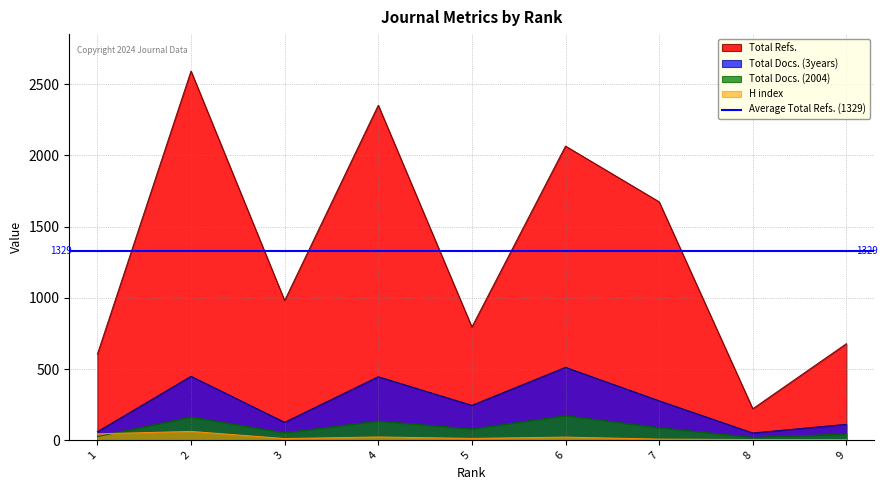

True or false: Total Docs. (3years) and Total Docs. (2004) cross at least once.

False